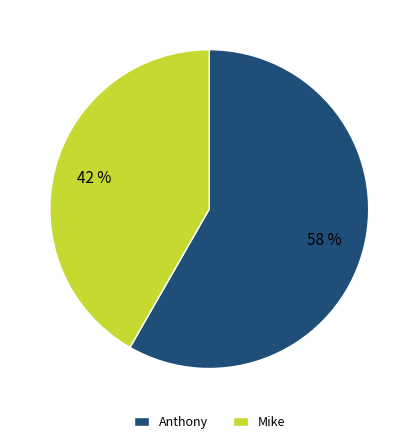

What is the smallest slice in the pie chart?

Mike